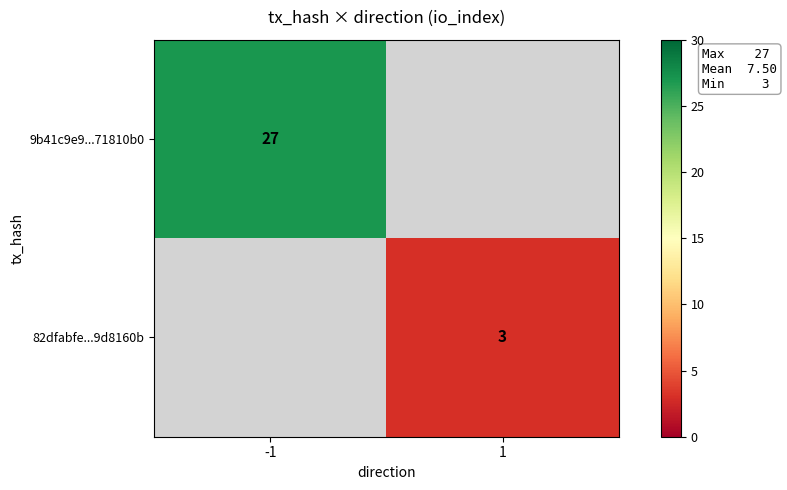

The value of 9b41c9e9...71810b0 at -1 is 27. True or false?

True